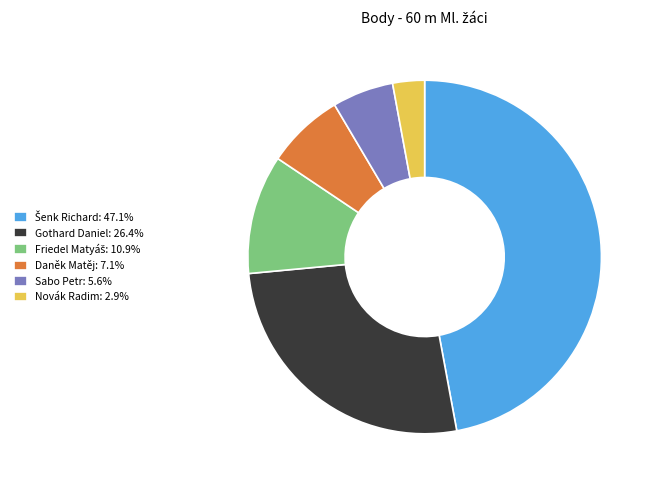

What is the ratio of the value at Gothard Daniel: 26.4% to the value at Sabo Petr: 5.6%?

4.7